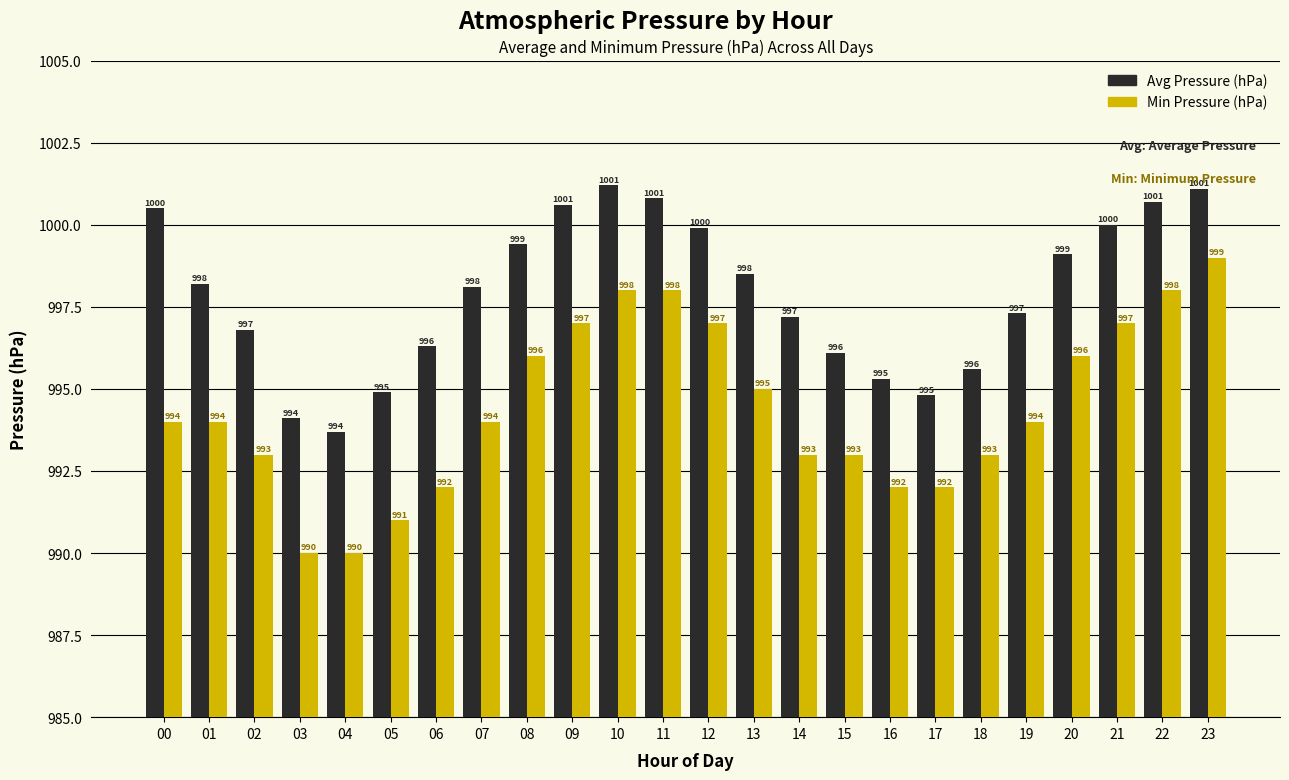

Is the value of Avg Pressure (hPa) at 15 greater than the value of Min Pressure (hPa) at 18?

Yes